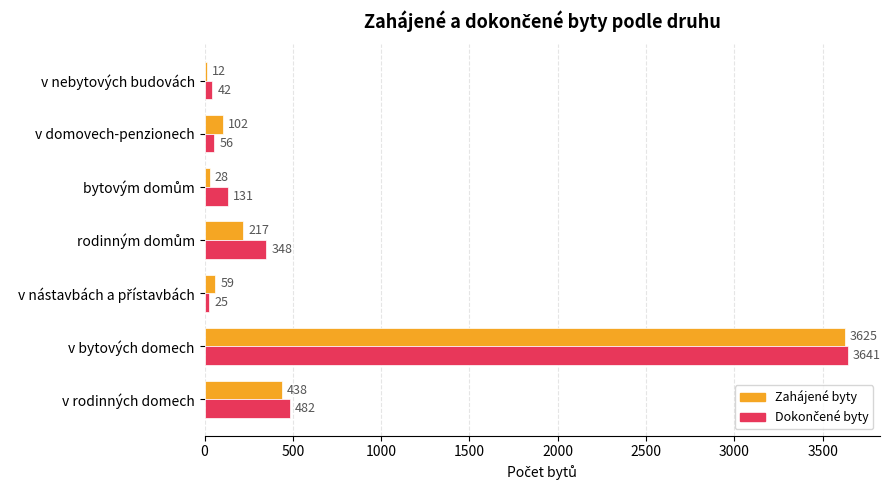

What is the maximum value for Zahájené byty?

3625